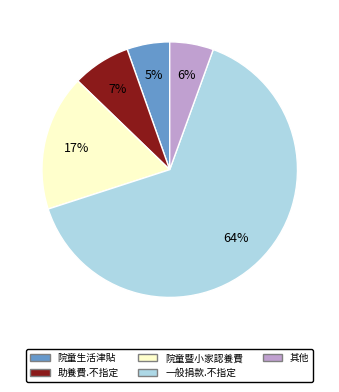

To the nearest percent, what is the average slice percentage?

20%